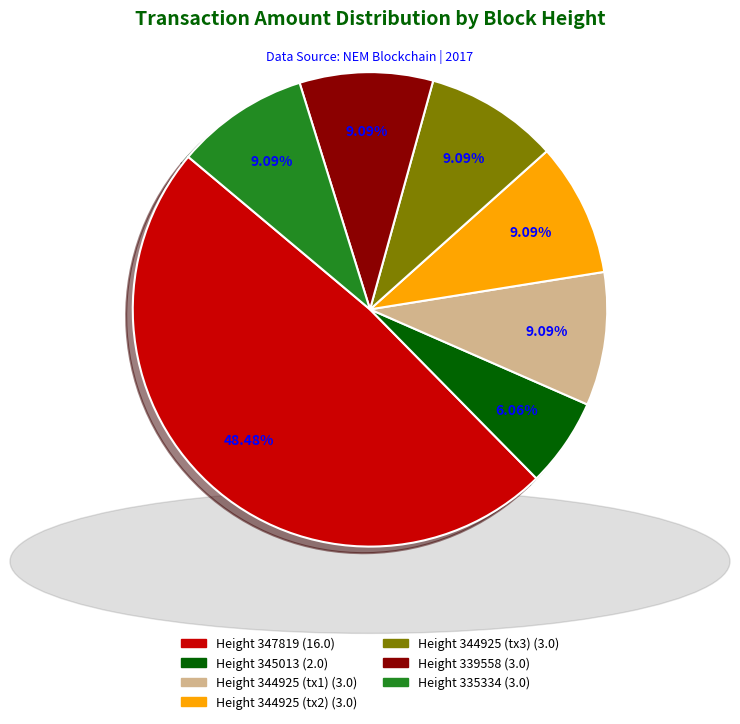

Does any single category account for the majority?

No